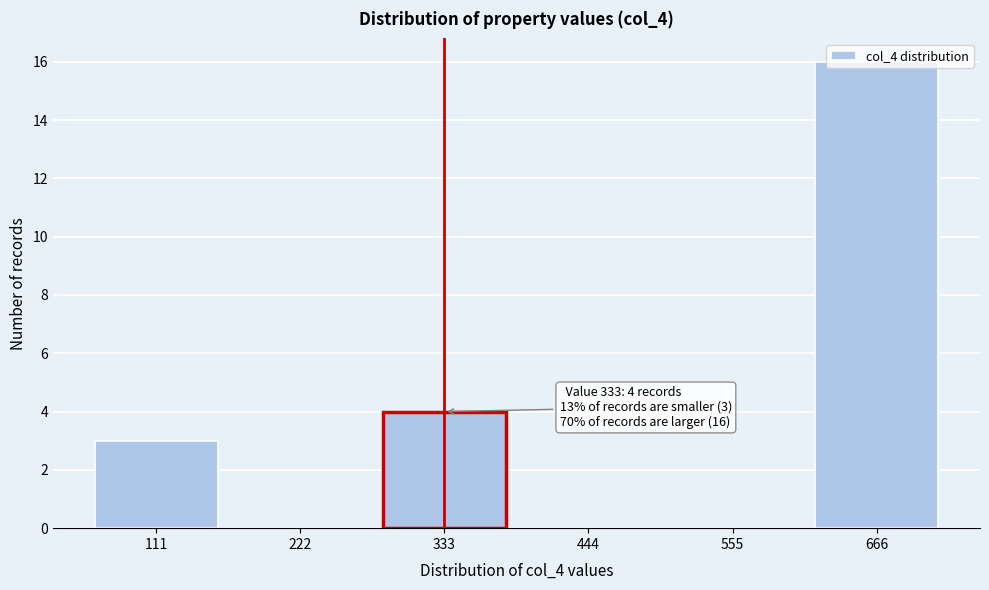

Which category has the highest value across all series?

666